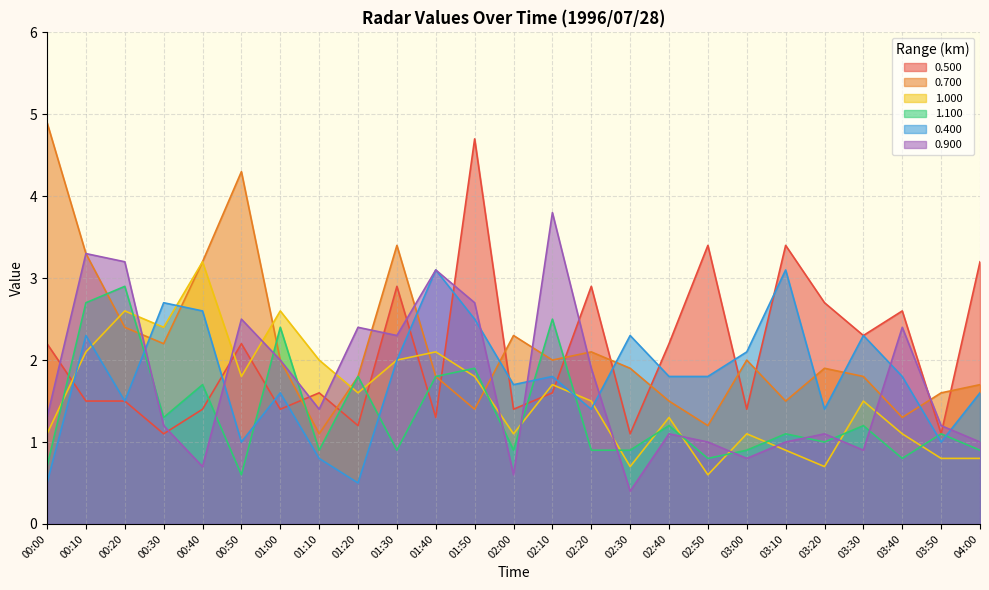

How many intersections are there between 0.400 and 0.900?

7